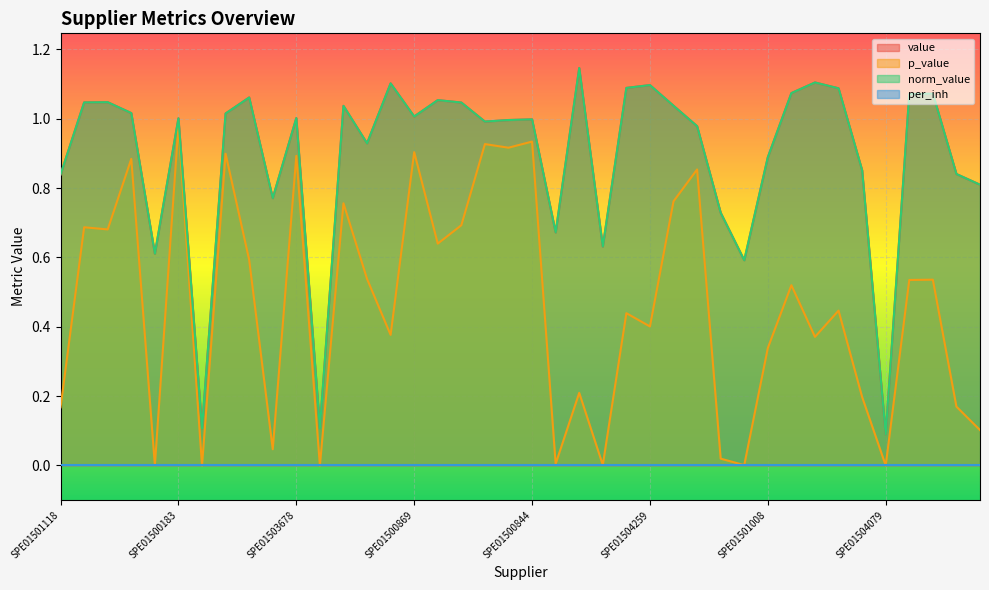

How many lines are shown in the chart?

4